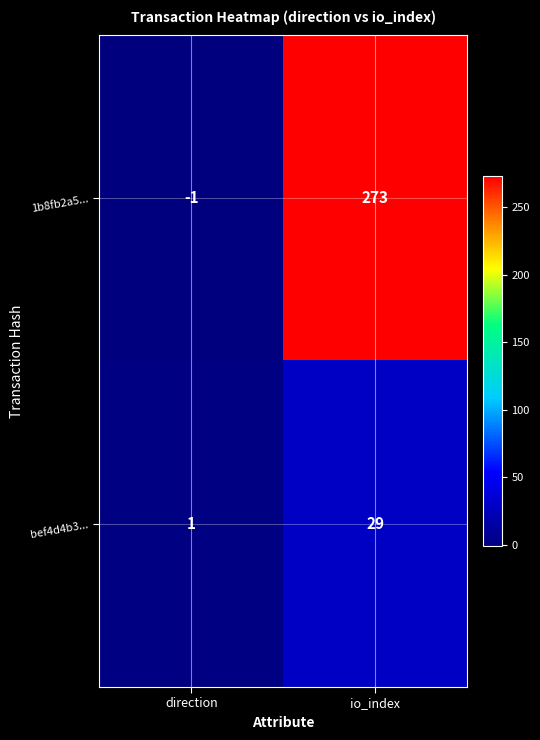

At which category is the sum across all series the highest?

io_index